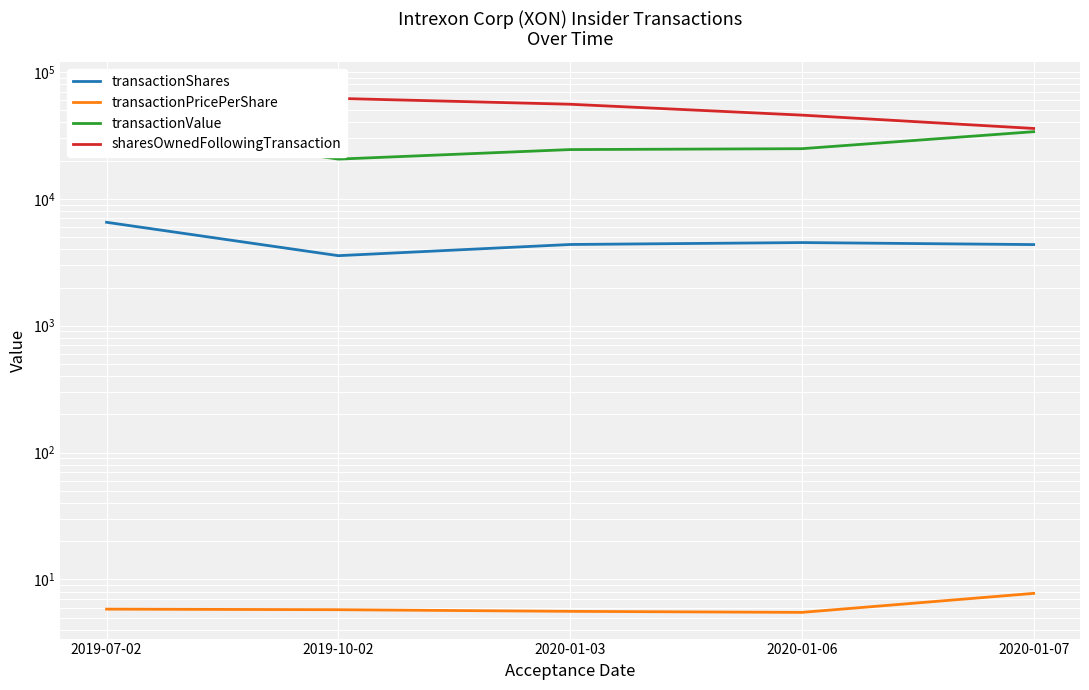

At which category is the sum across all series the highest?

2019-07-02